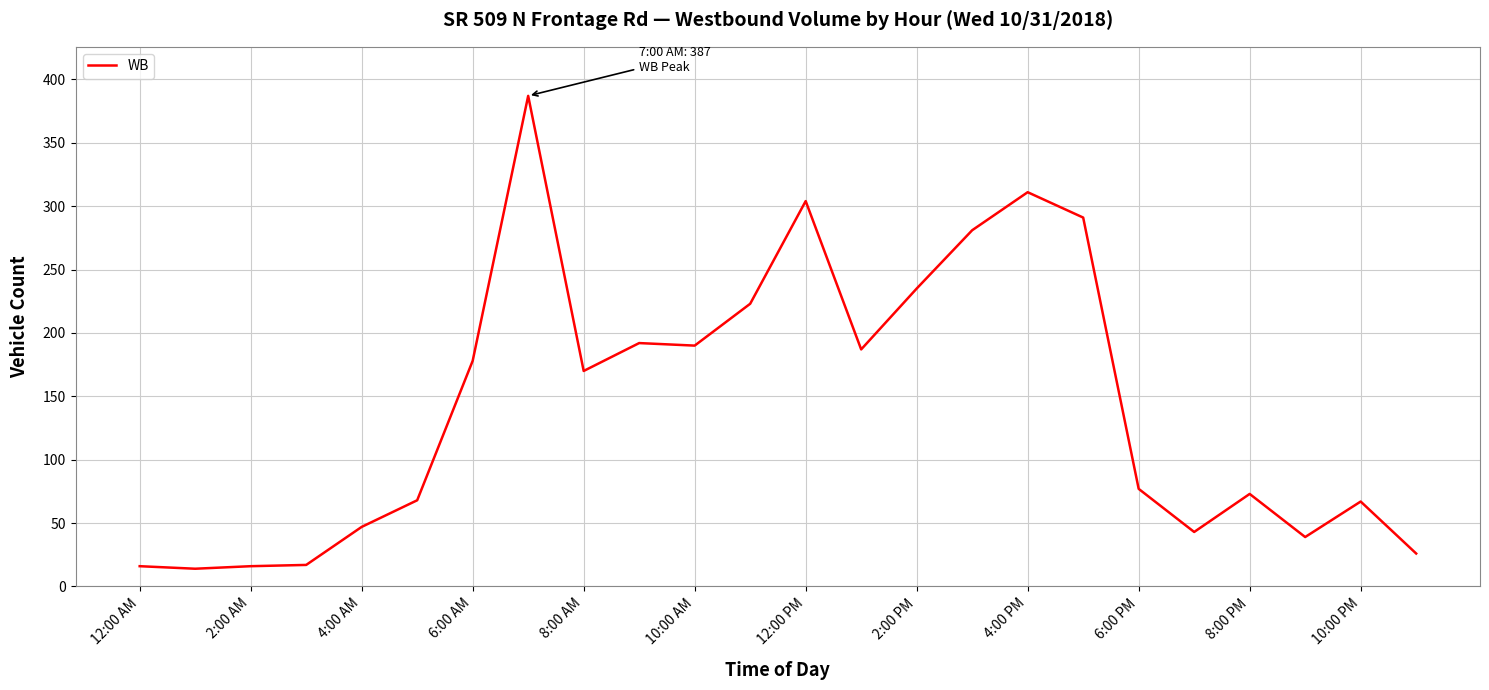

What is the difference between the maximum and minimum values?

373